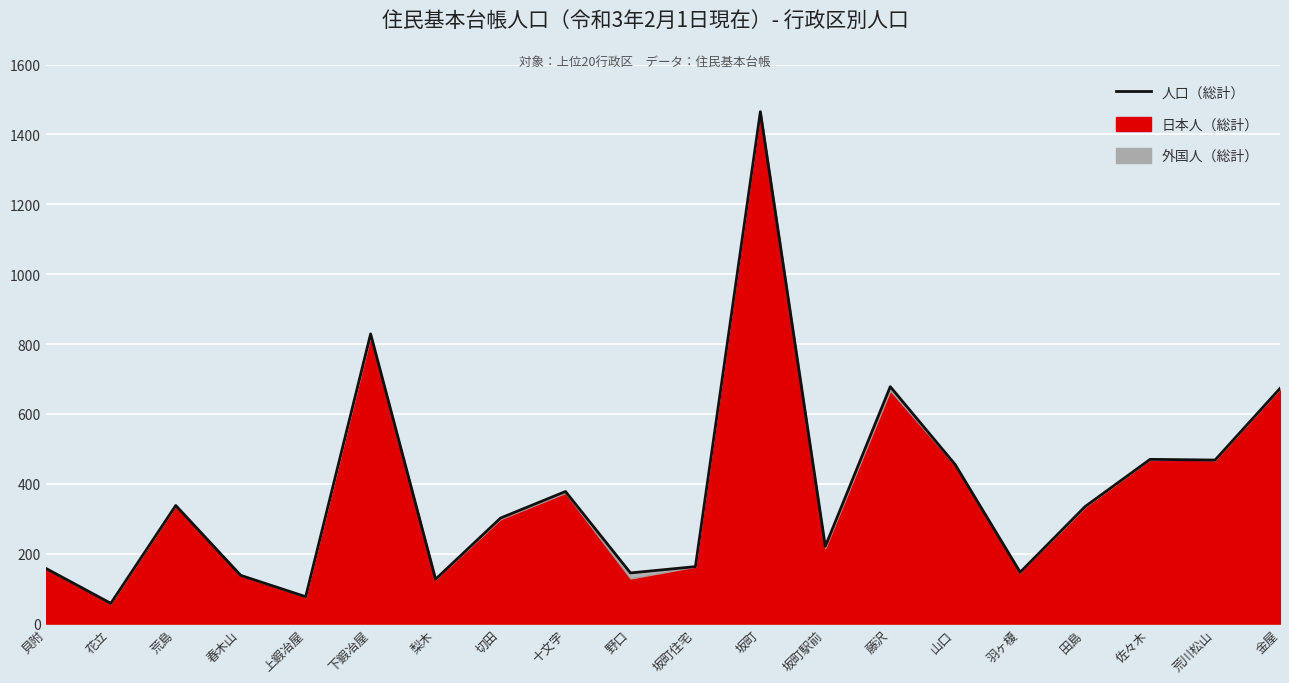

How many points are higher than both their immediate neighbors (excluding endpoints)?

6